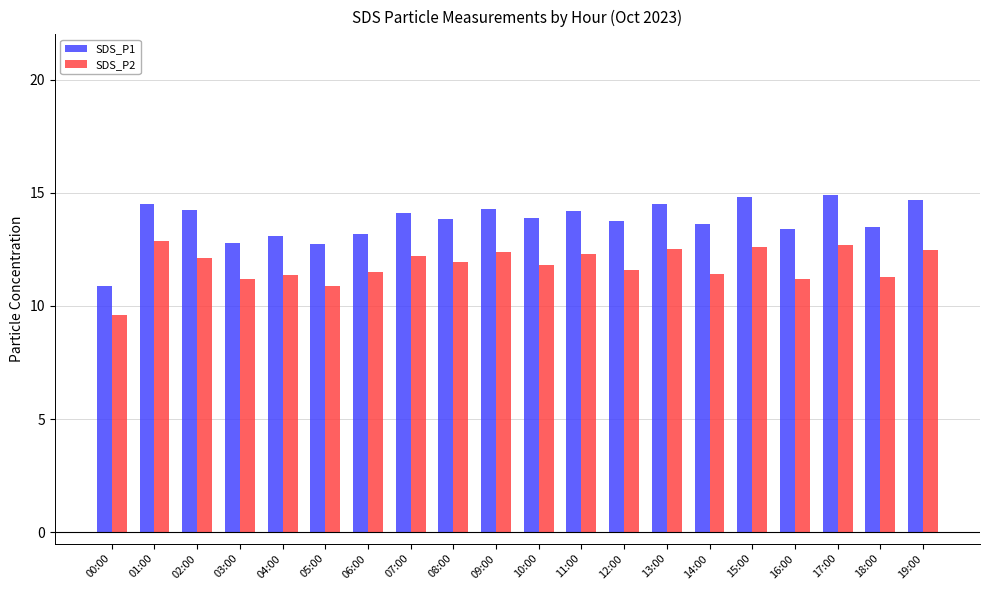

Rank the series by their average value, from lowest to highest.

SDS_P2, SDS_P1